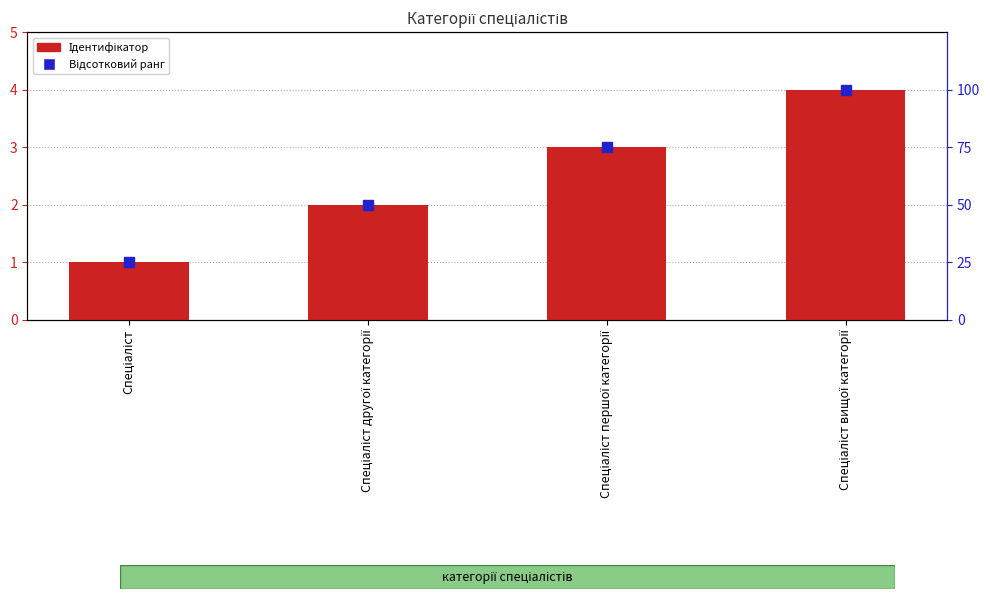

Which series changed the most between Спеціаліст and Спеціаліст другої категорії?

Відсотковий ранг